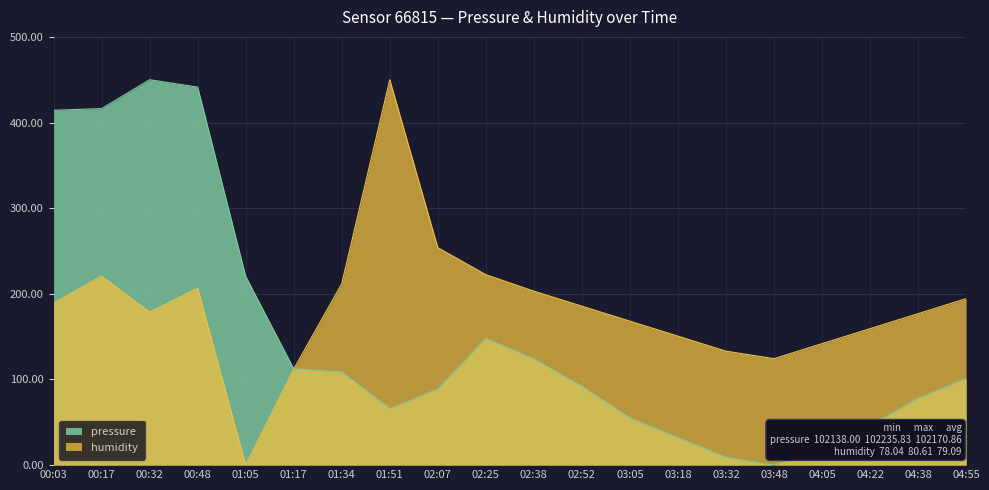

What is the difference between the maximum and second lowest values in the pressure series?

440.8